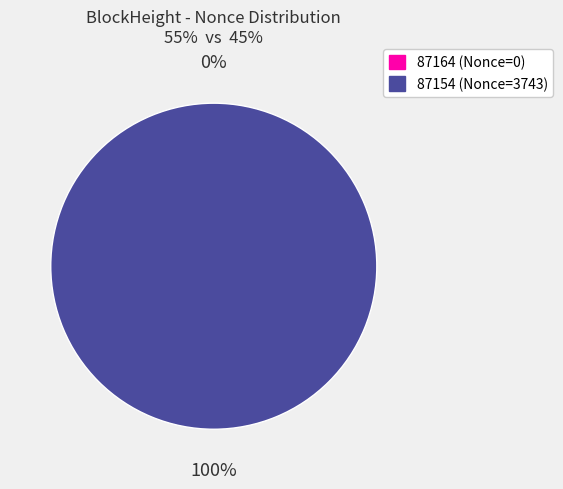

Does 87154 account for over 50% of the chart?

Yes